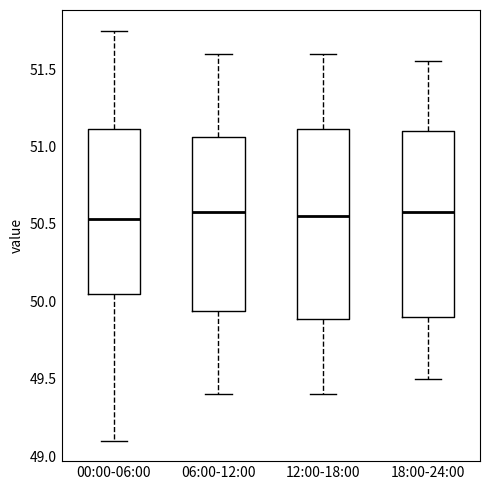

Reading left to right, transcribe this box plot: for each box, give where its median line is, the range the box spans, and where its two whiskers end, as read against the y-axis. The values are not printed on the chart, so give them approximately, as read against the axis.

00:00-06:00: median 50.55, box 50.05 to 51.10, whiskers 49.10 to 51.75
06:00-12:00: median 50.60, box 49.95 to 51.05, whiskers 49.40 to 51.60
12:00-18:00: median 50.55, box 49.90 to 51.10, whiskers 49.40 to 51.60
18:00-24:00: median 50.60, box 49.90 to 51.10, whiskers 49.50 to 51.55